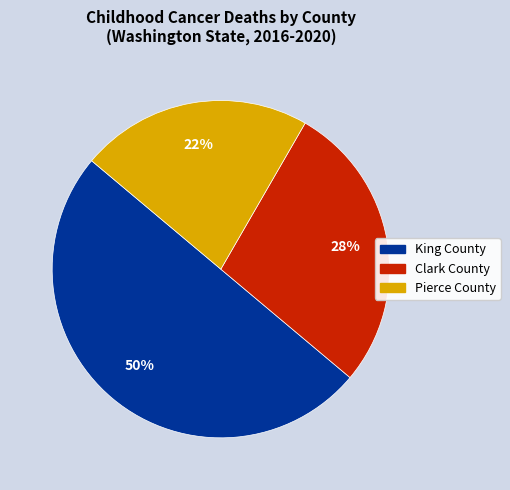

To the nearest percent, what portion does Pierce County represent?

22%